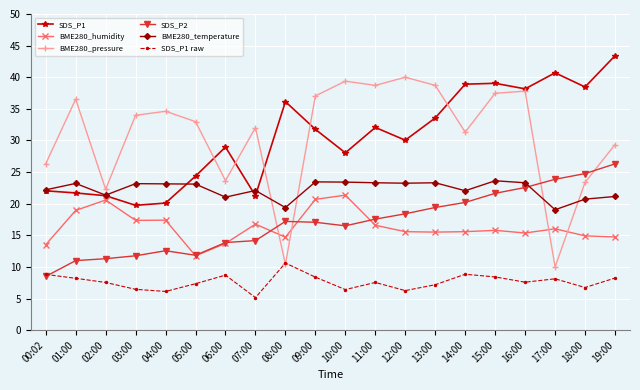

What is the difference between the maximum and minimum values in the SDS_P1 raw series?

5.5